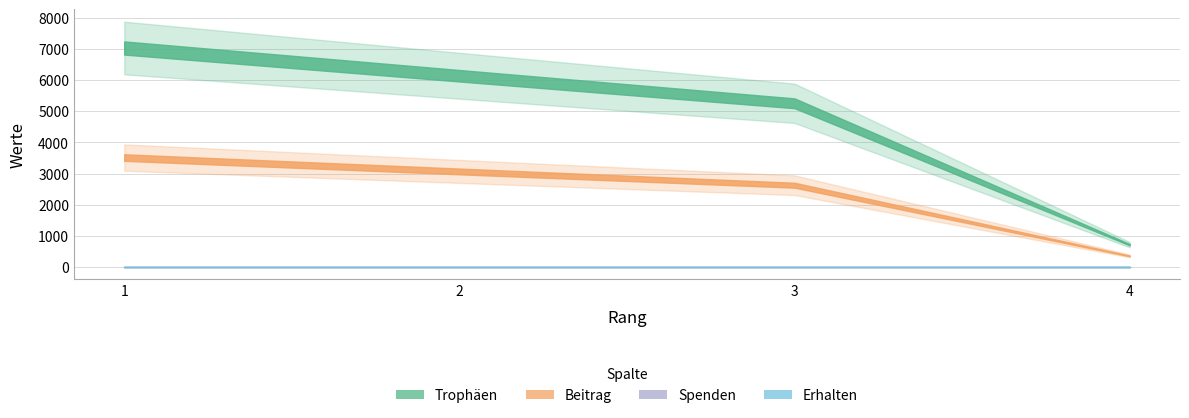

At which label does Spenden reach its minimum?

1